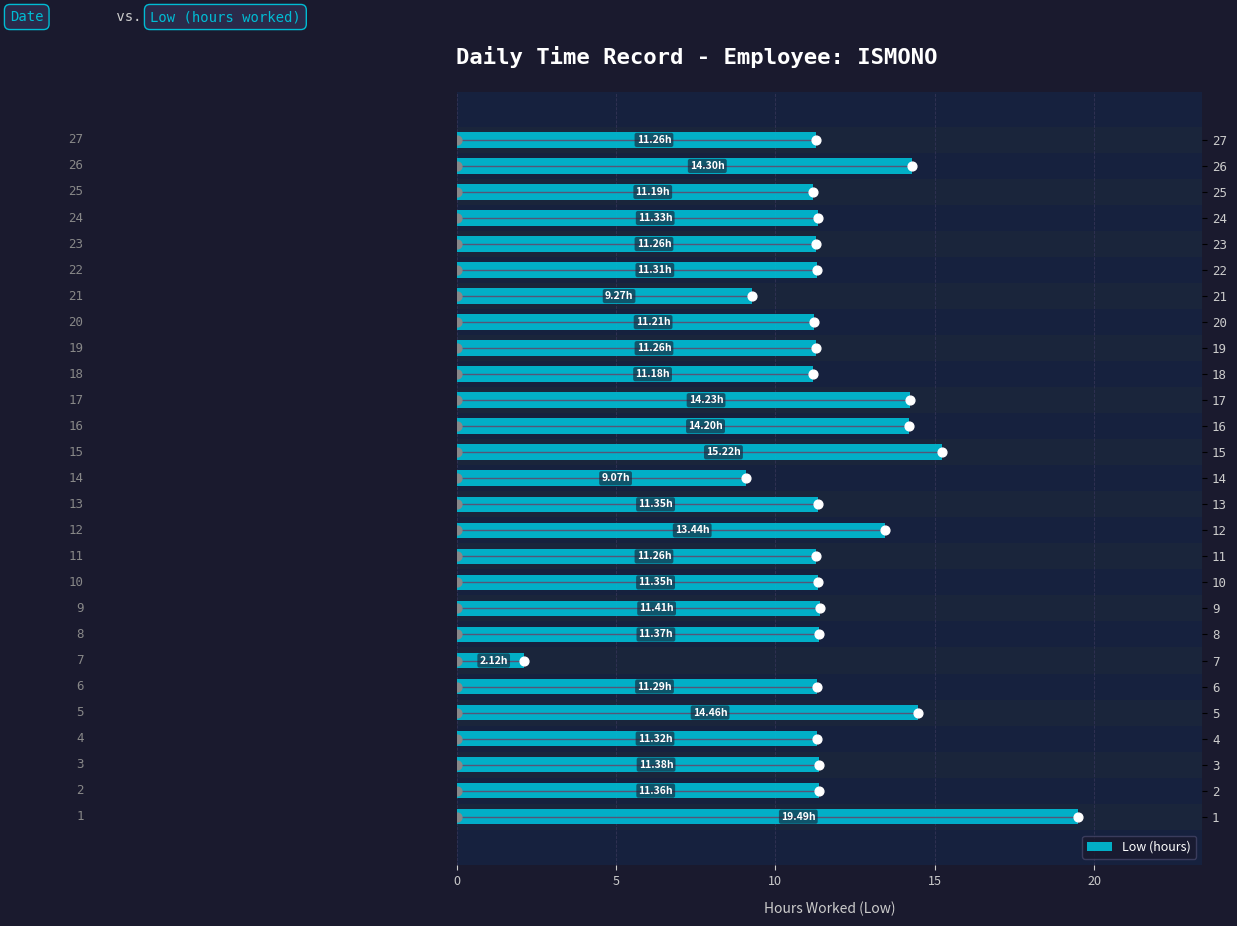

What is the difference between the maximum and minimum values in the Low (hours) series?

17.4